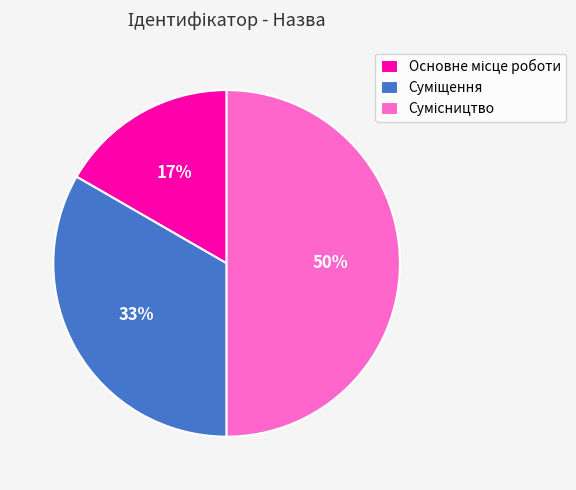

To the nearest percent, what is the average slice percentage?

33%